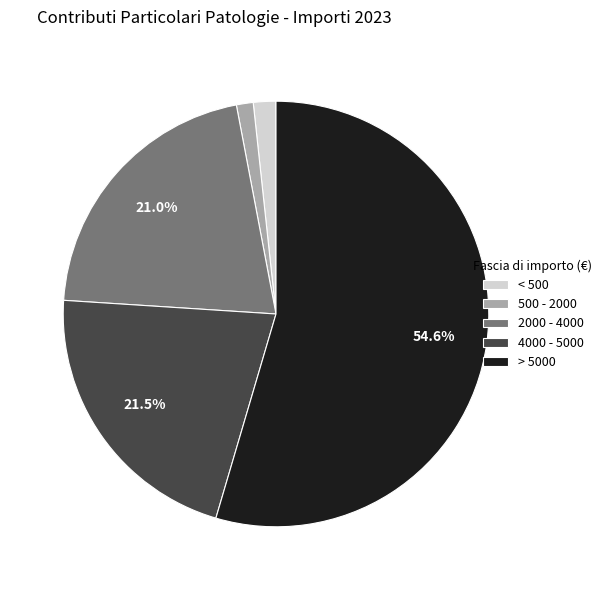

What is the largest slice in the pie chart?

> 5000